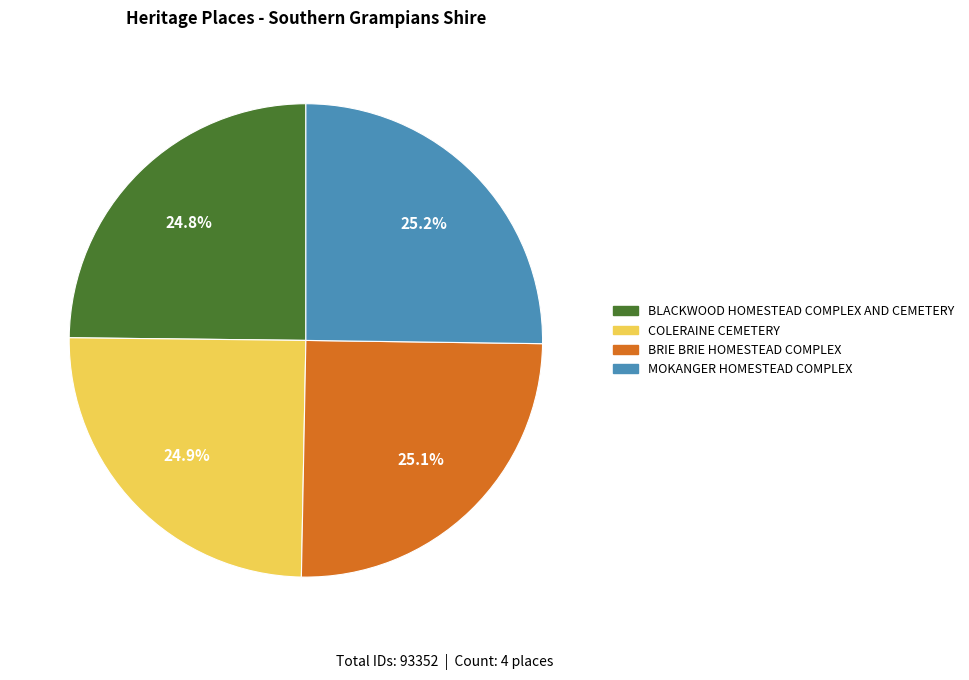

What percentage do BLACKWOOD HOMESTEAD COMPLEX AND CEMETERY and COLERAINE CEMETERY together represent?

49.7%